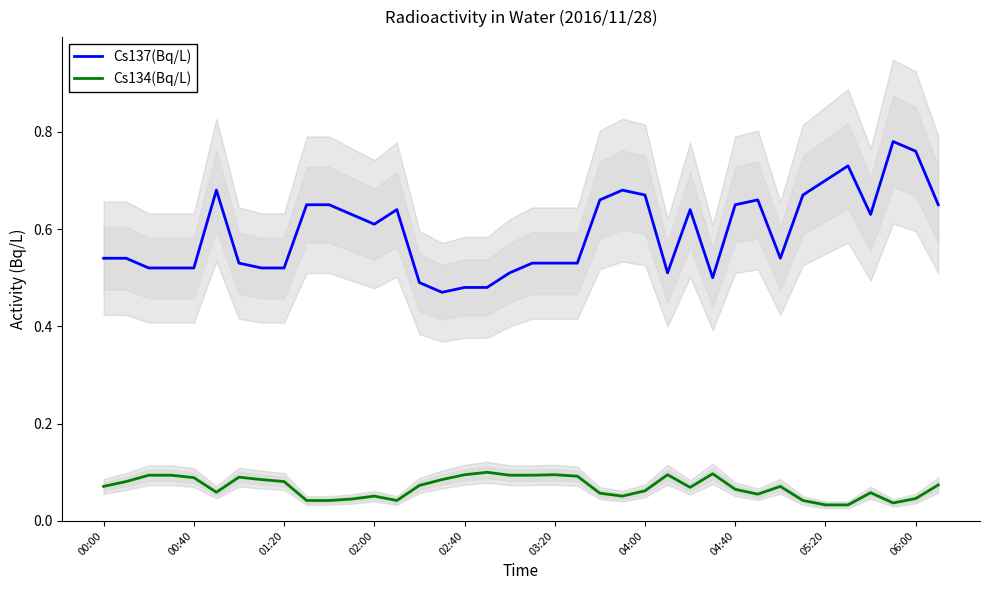

Read the Cs137(Bq/L) value at 29.

0.7